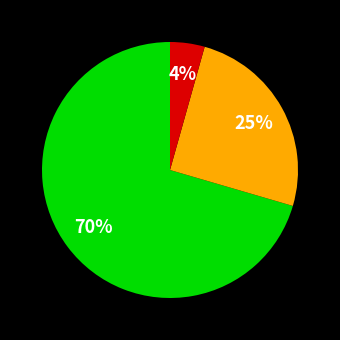

Does any single category account for the majority?

Yes